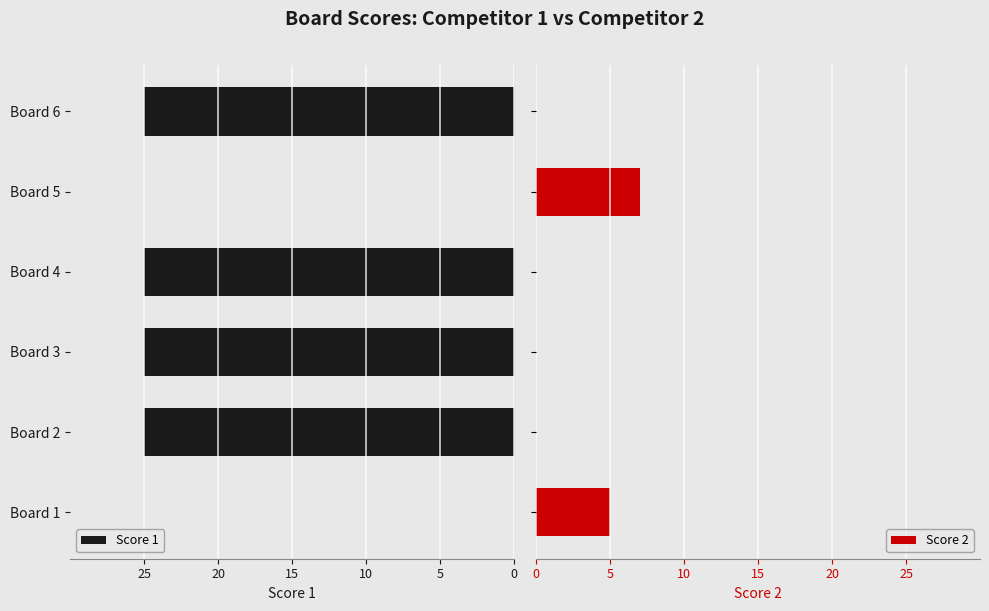

The value of Score 1 at Board 5 is 0. True or false?

True